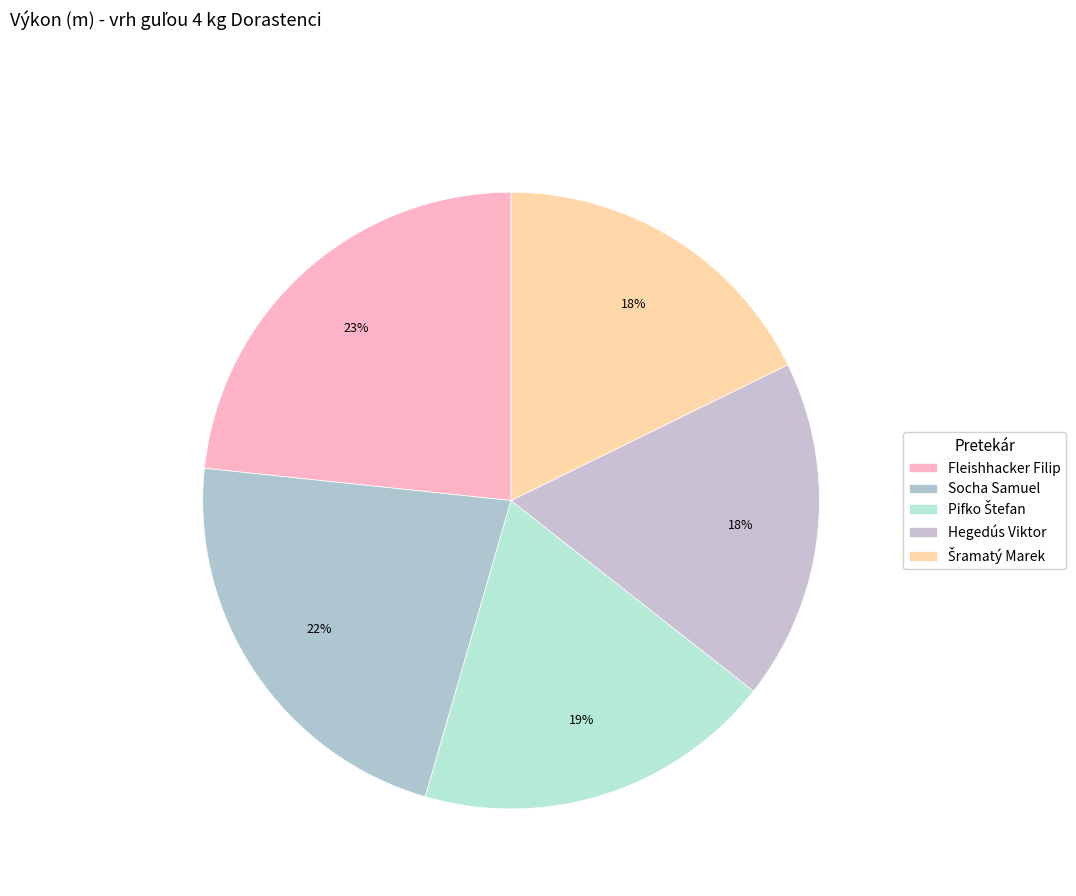

To the nearest percent, what portion does Pifko Štefan represent?

19%